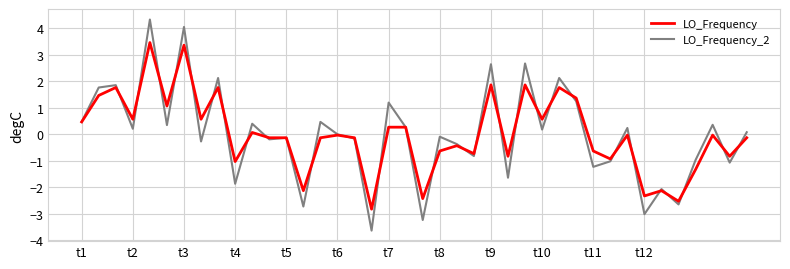

Is this an area chart (filled region under the line)?

No